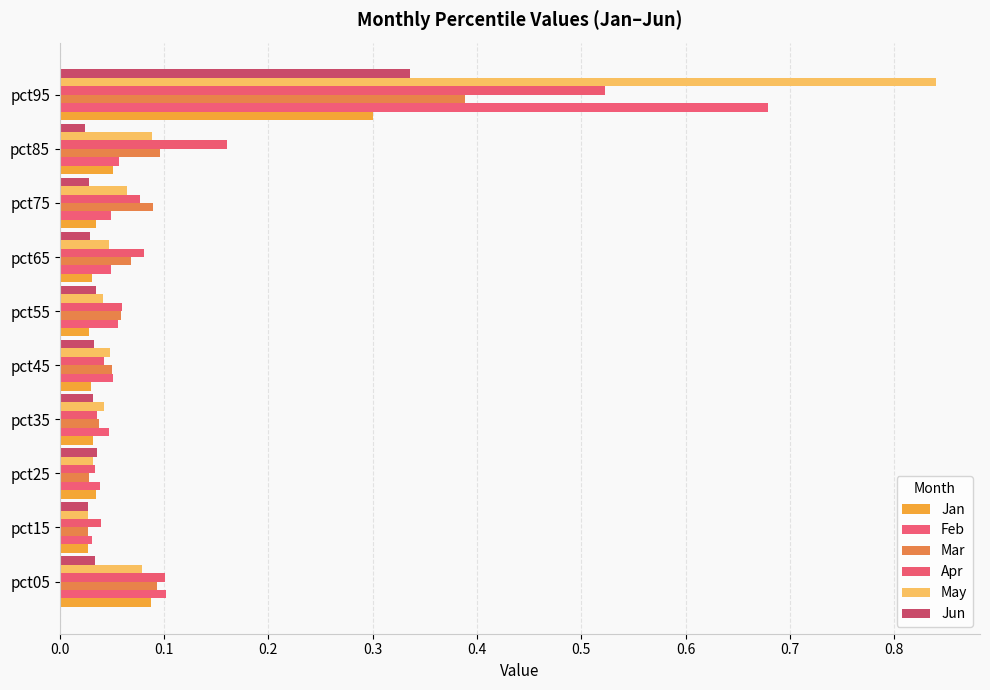

List the labels in order of May value, largest first.

pct95, pct85, pct05, pct75, pct45, pct65, pct35, pct55, pct25, pct15